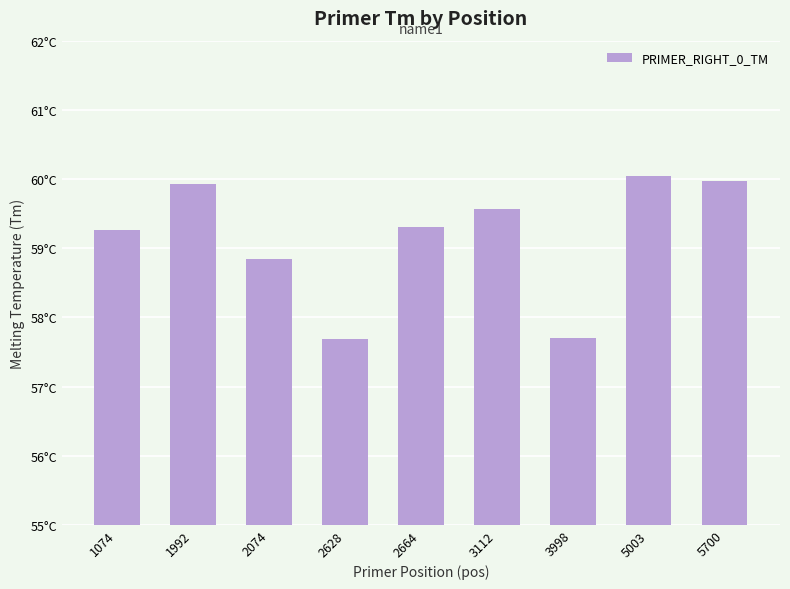

The value at 5003 is 98.8. True or false?

False